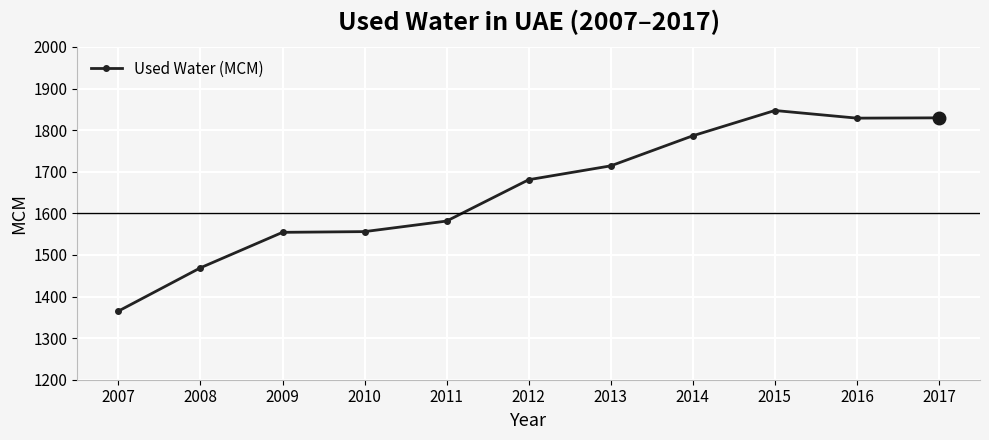

Is it true that the value at 2014 is 1786.4?

True